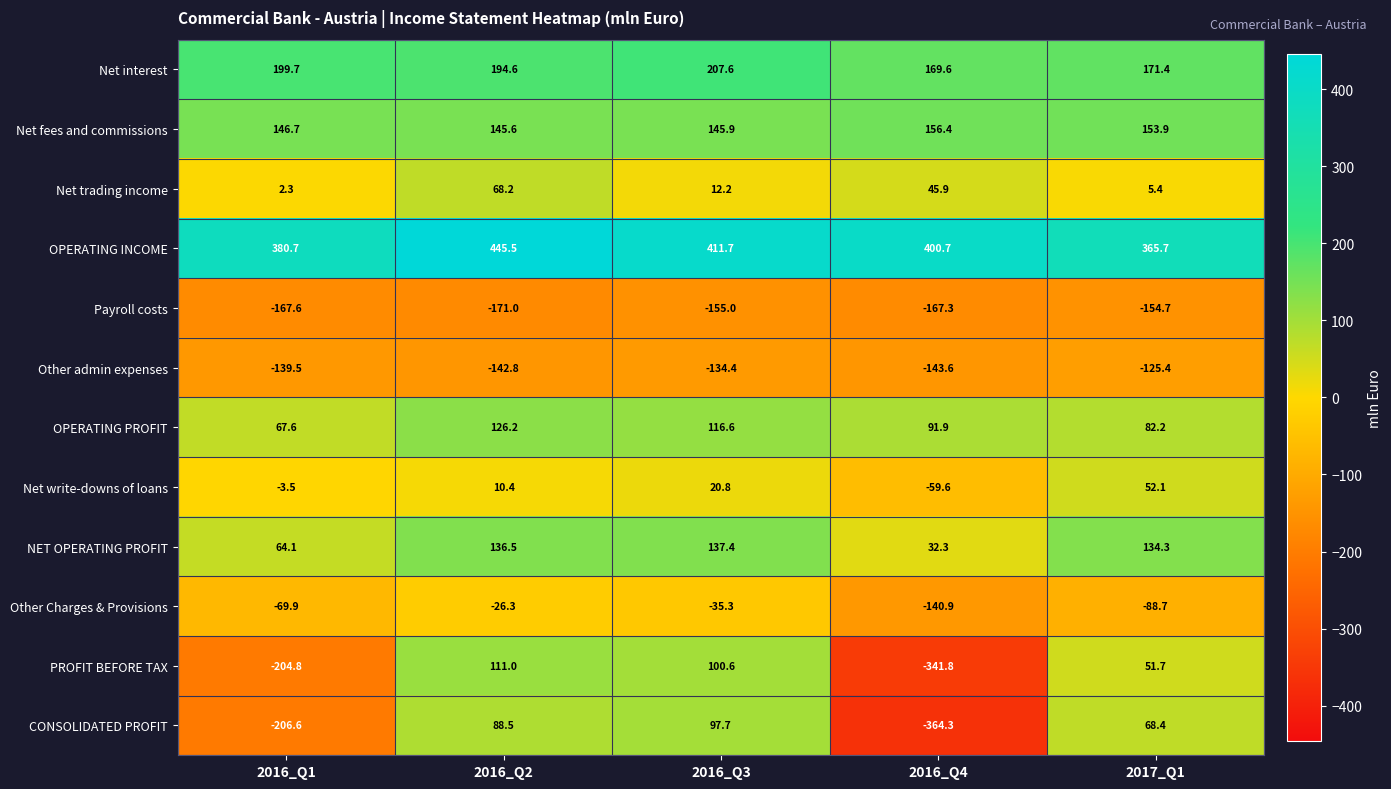

At which label does Net write-downs of loans first exceed 10?

2016_Q2